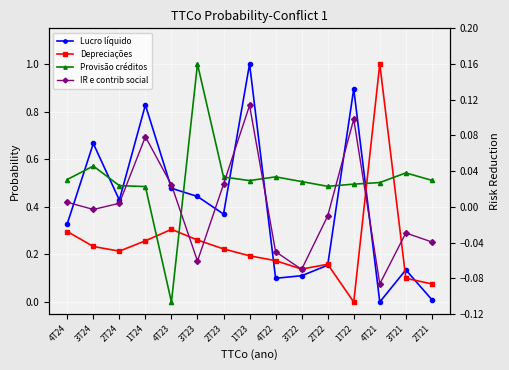

True or false: Depreciações has more than 0 points higher than both neighbors.

True